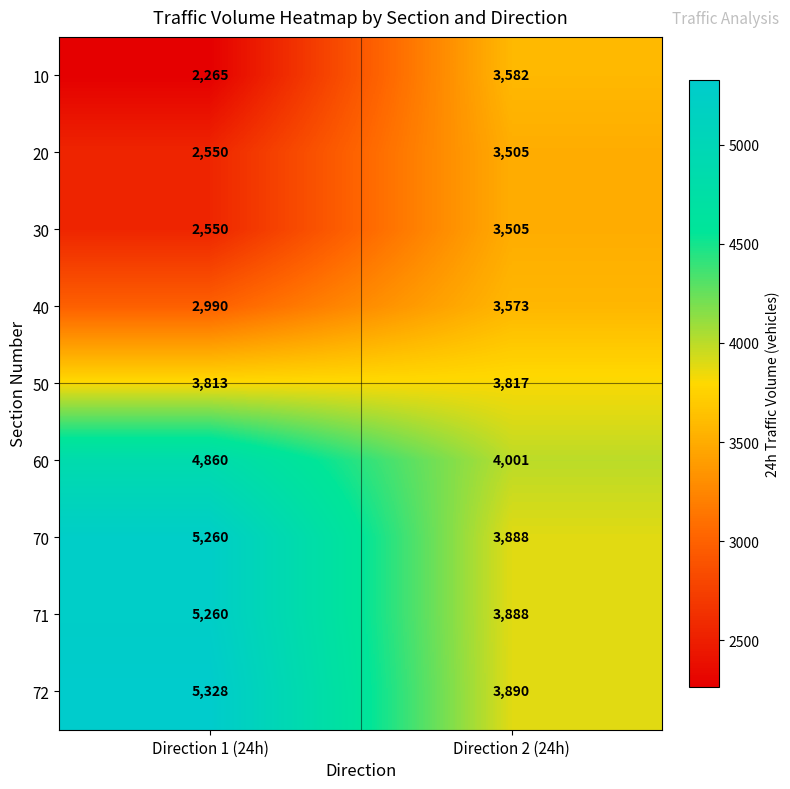

List the labels in order of 40 value, smallest first.

Direction 1 (24h), Direction 2 (24h)